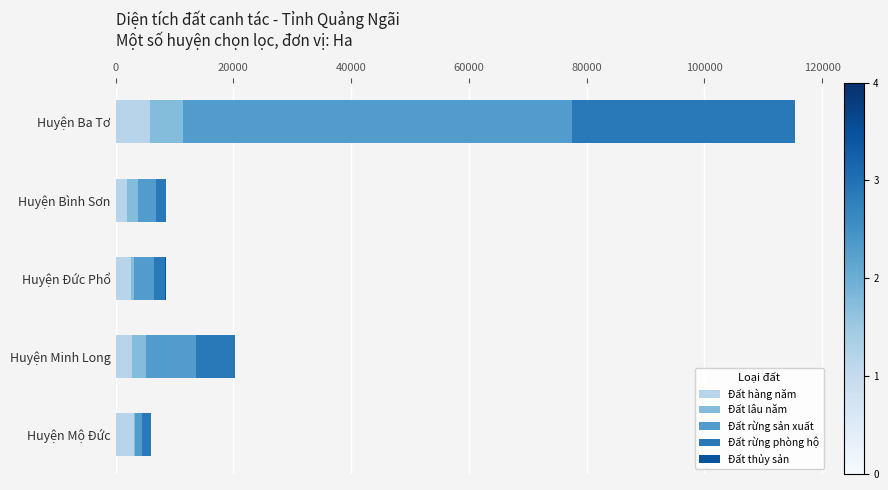

At which label does Đất hàng năm reach its peak?

Huyện Ba Tơ